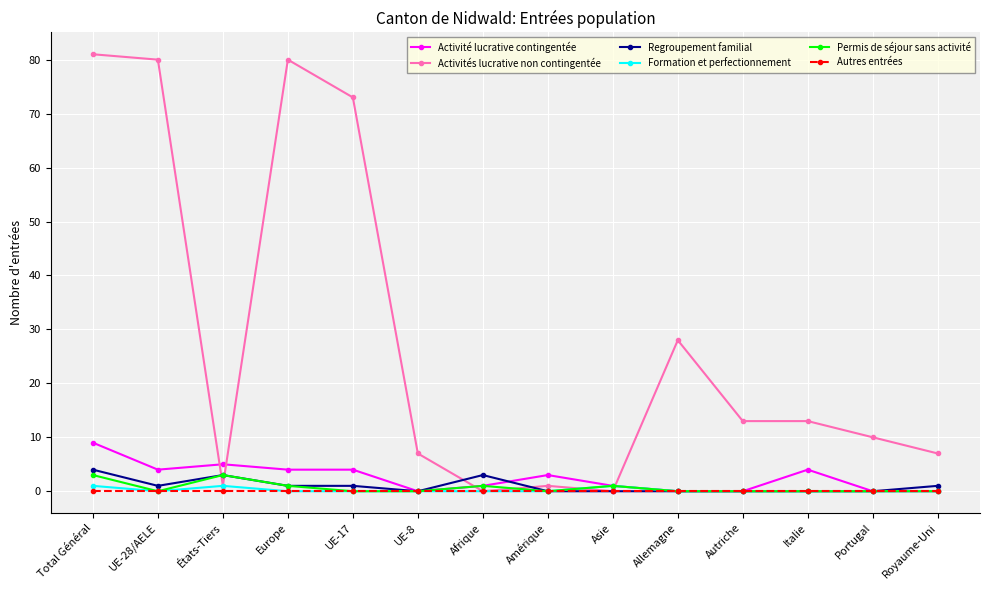

Where is the first local maximum for Formation et perfectionnement?

États-Tiers